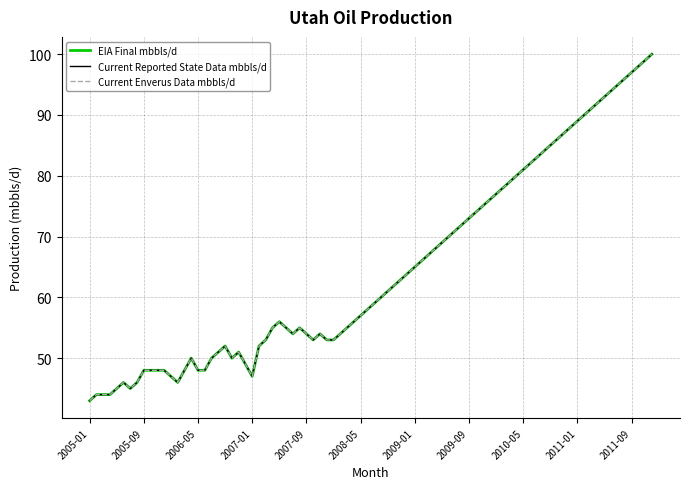

Is this an area chart (filled region under the line)?

No